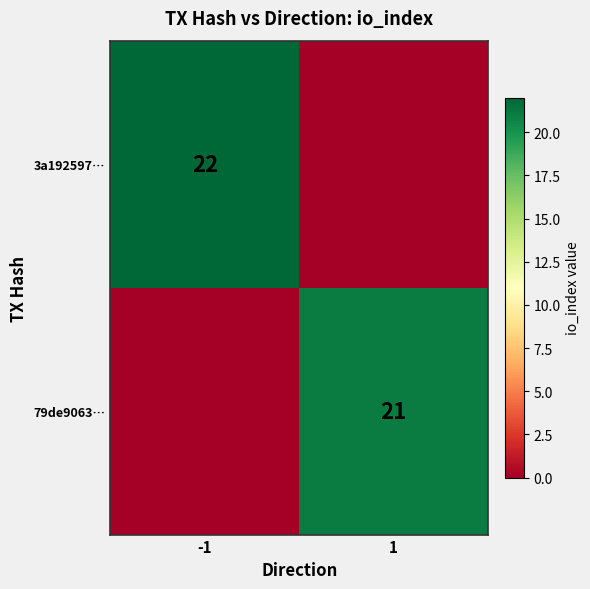

Is it true that 3a192597… equals 22 at -1?

True